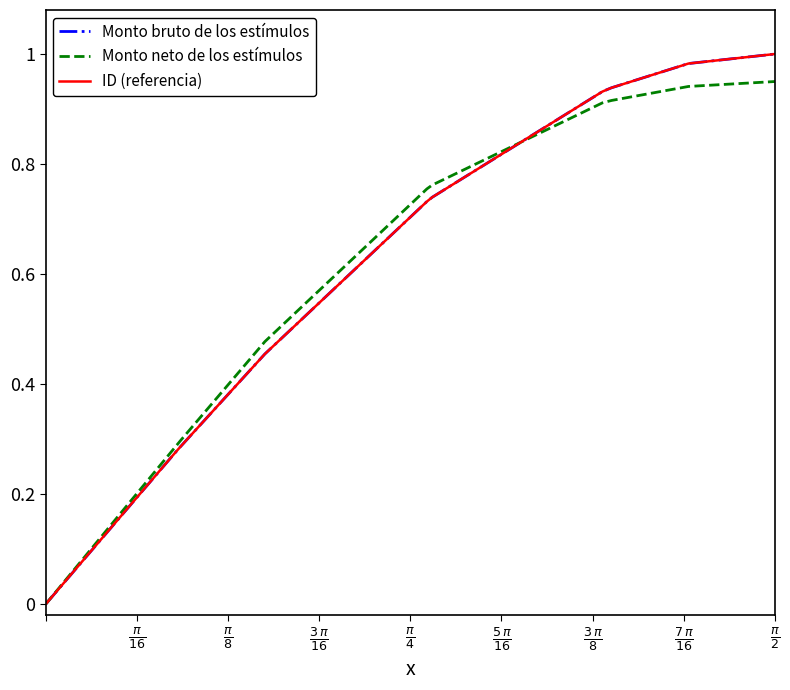

Is this an area chart (filled region under the line)?

No